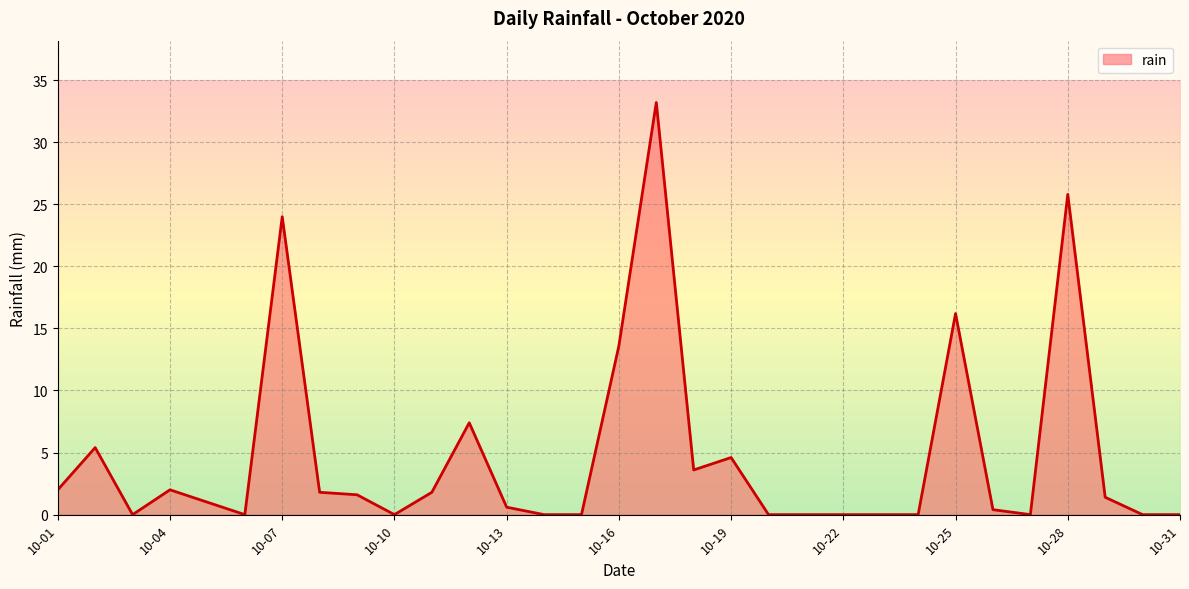

What is the sum of all values?

146.4